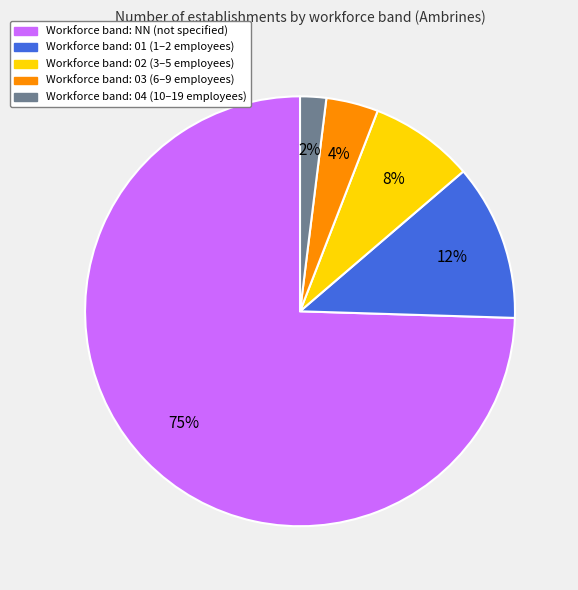

Does any single category account for the majority?

Yes